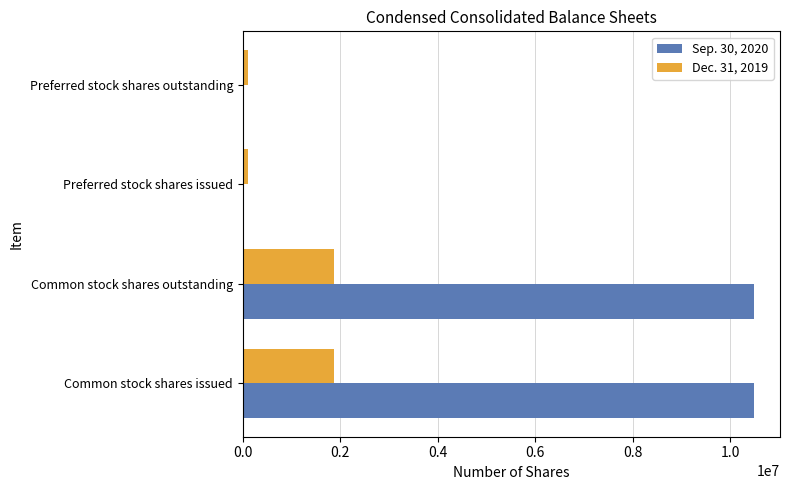

Is the value of Dec. 31, 2019 at Preferred stock shares outstanding greater than the value of Sep. 30, 2020 at Common stock shares outstanding?

No